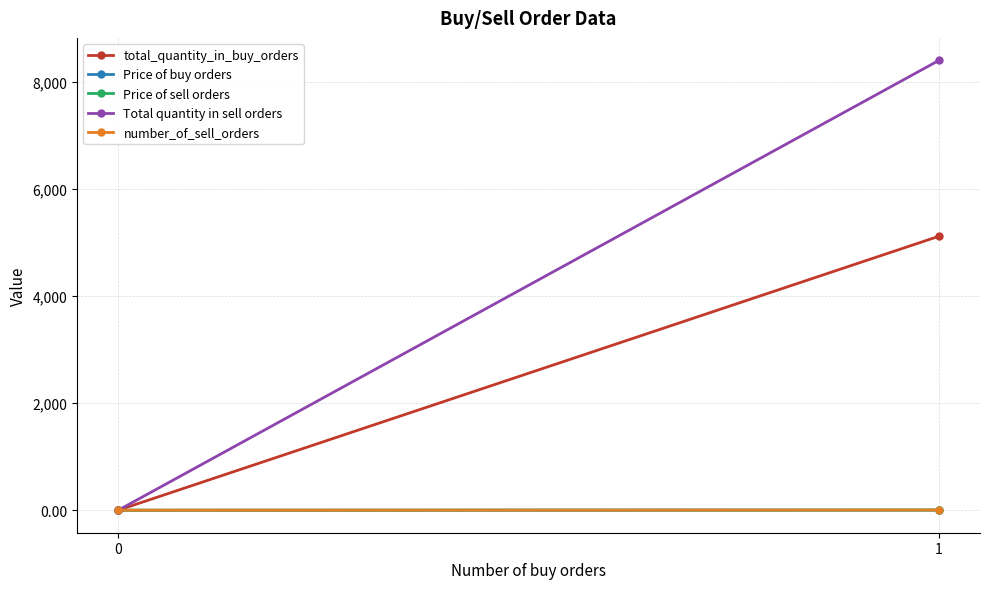

At which category is the sum across all series the highest?

1